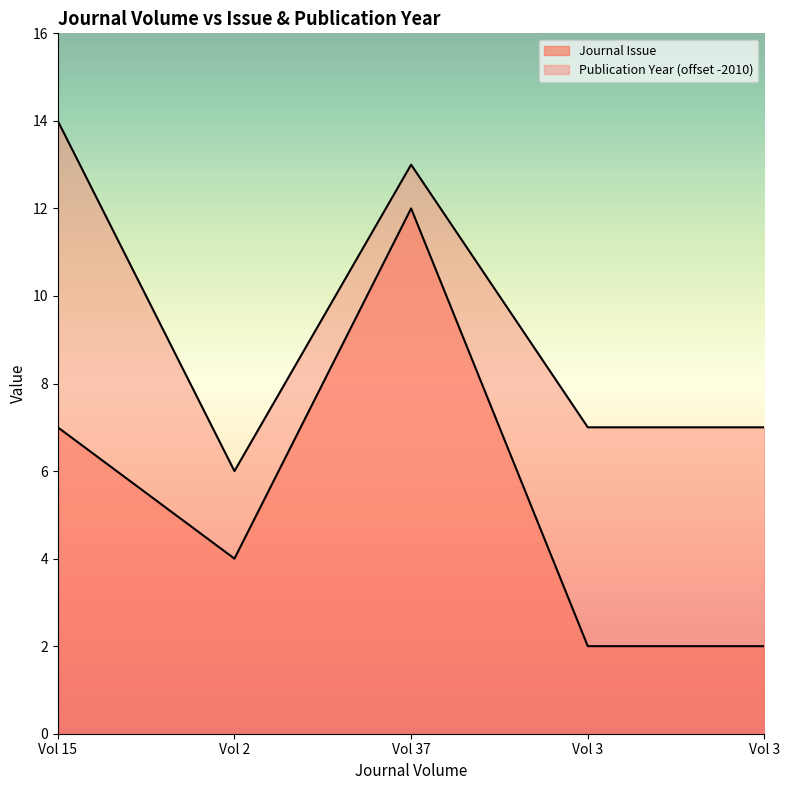

Does the chart have visible grid lines?

No